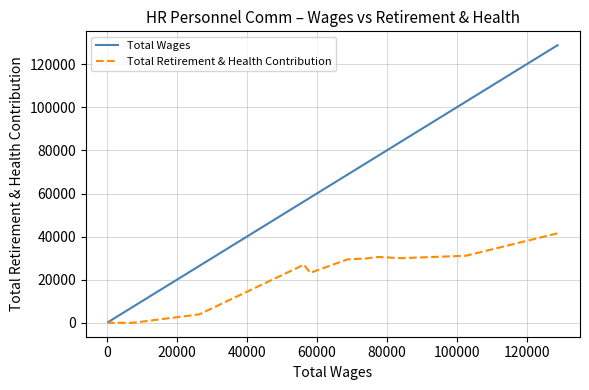

How many values in the Total Wages series exceed 68893?

5